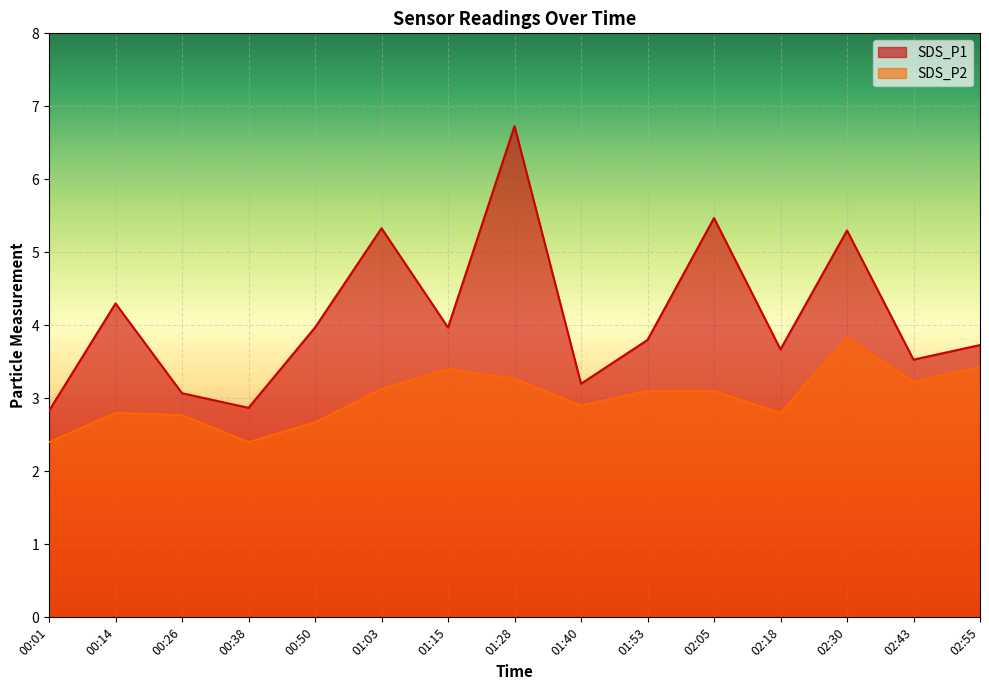

Count the number of categories in the chart.

15